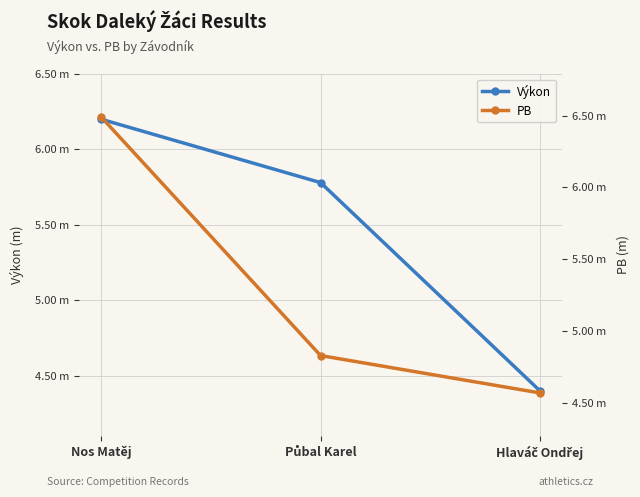

What is the label of the 2nd point from the right?

Půbal Karel